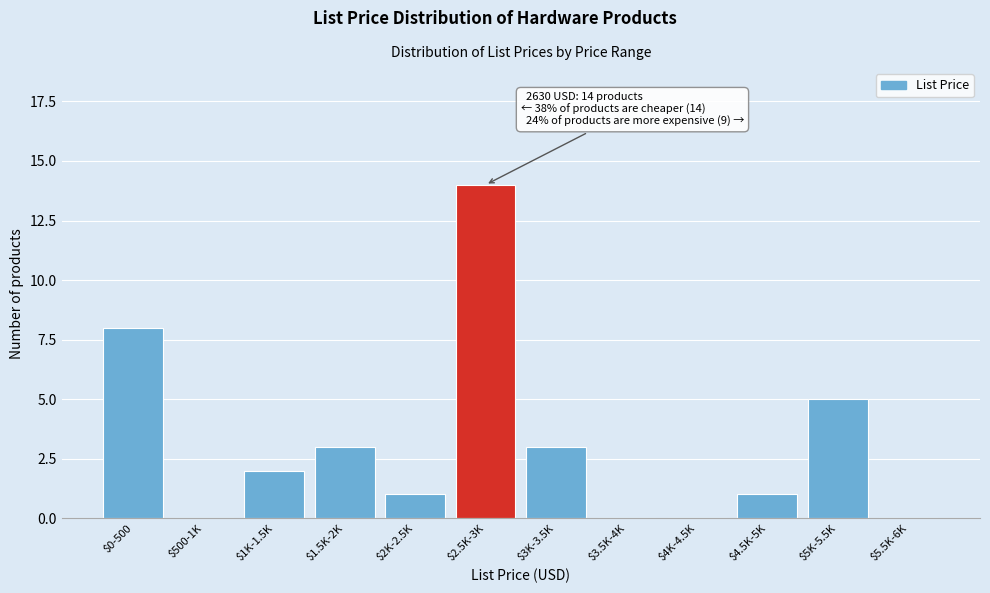

Is it true that the value at $1K-1.5K is 1?

False